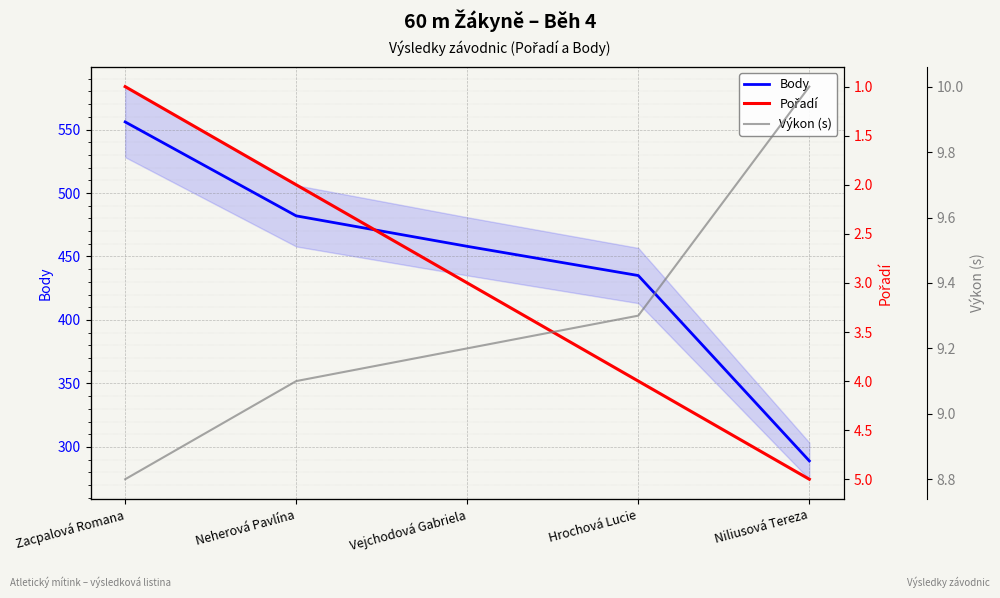

True or false: Body and Výkon (s) intersect in this chart.

False